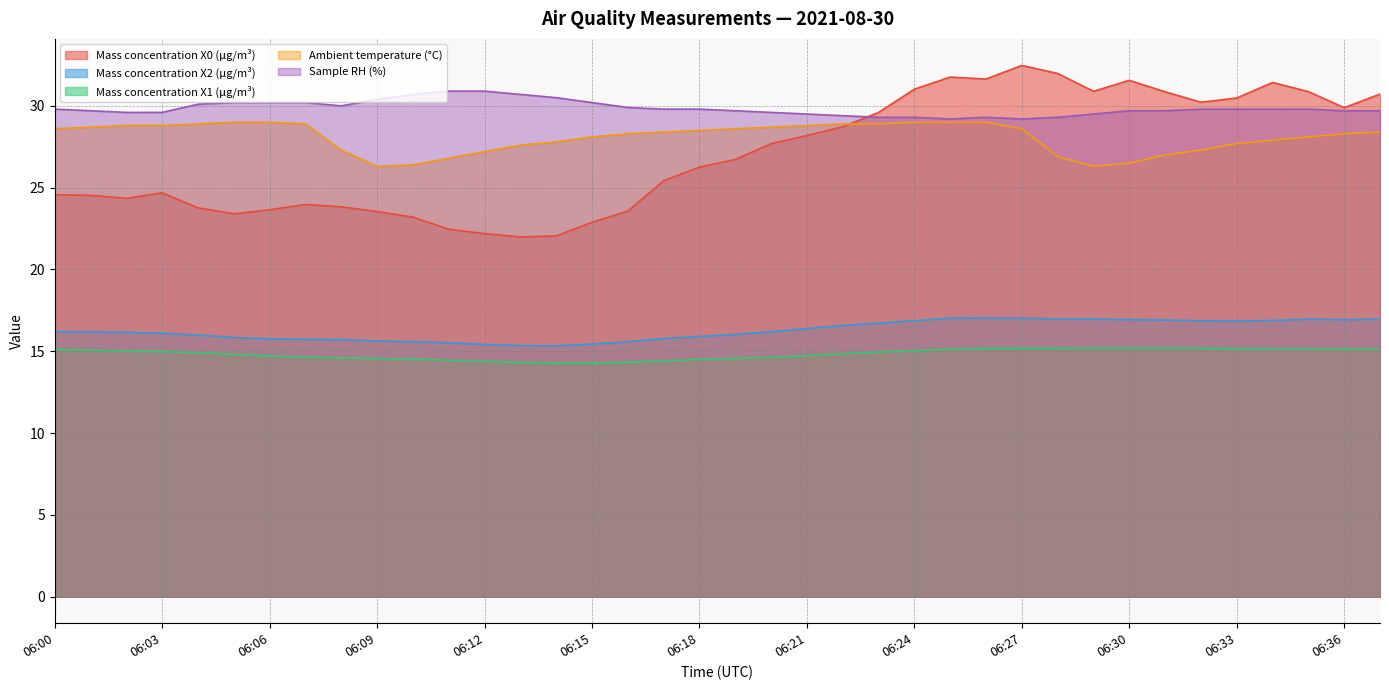

What is the total value across all series at 06:20?

116.8